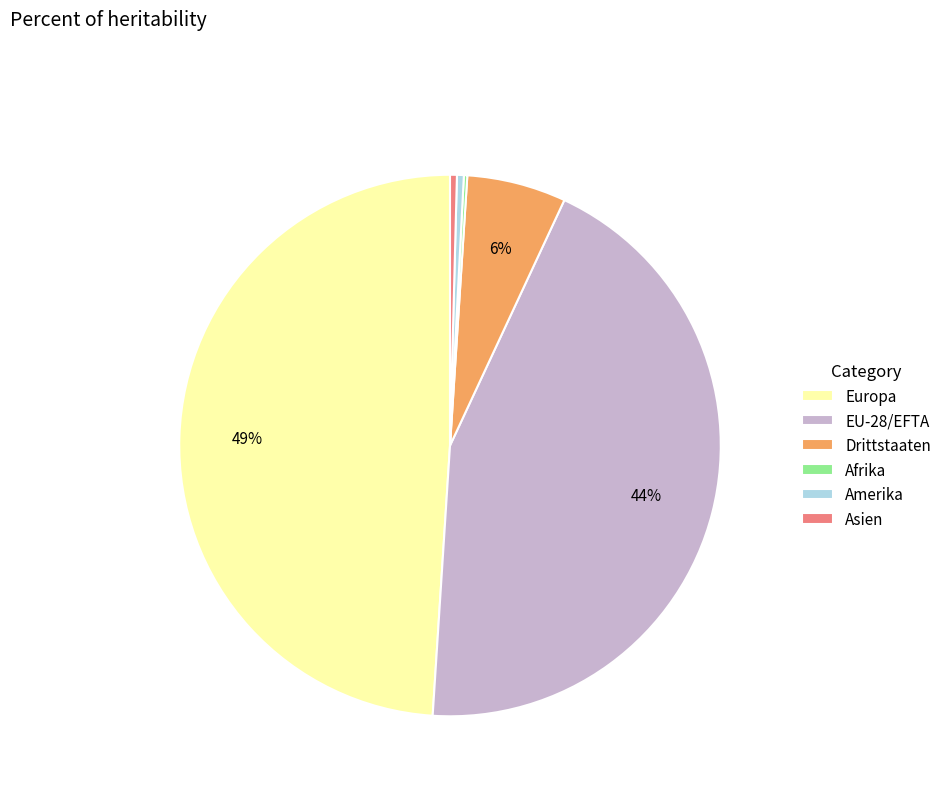

True or false: Drittstaaten accounts for 1% of the total.

False